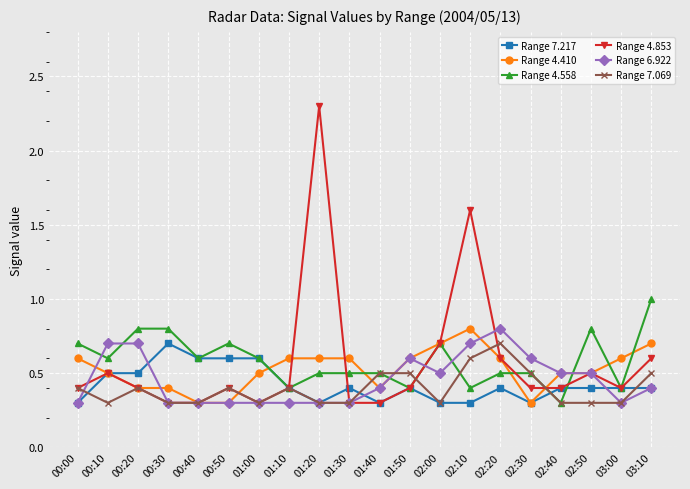

Which series has the widest spread of values?

Range 4.853